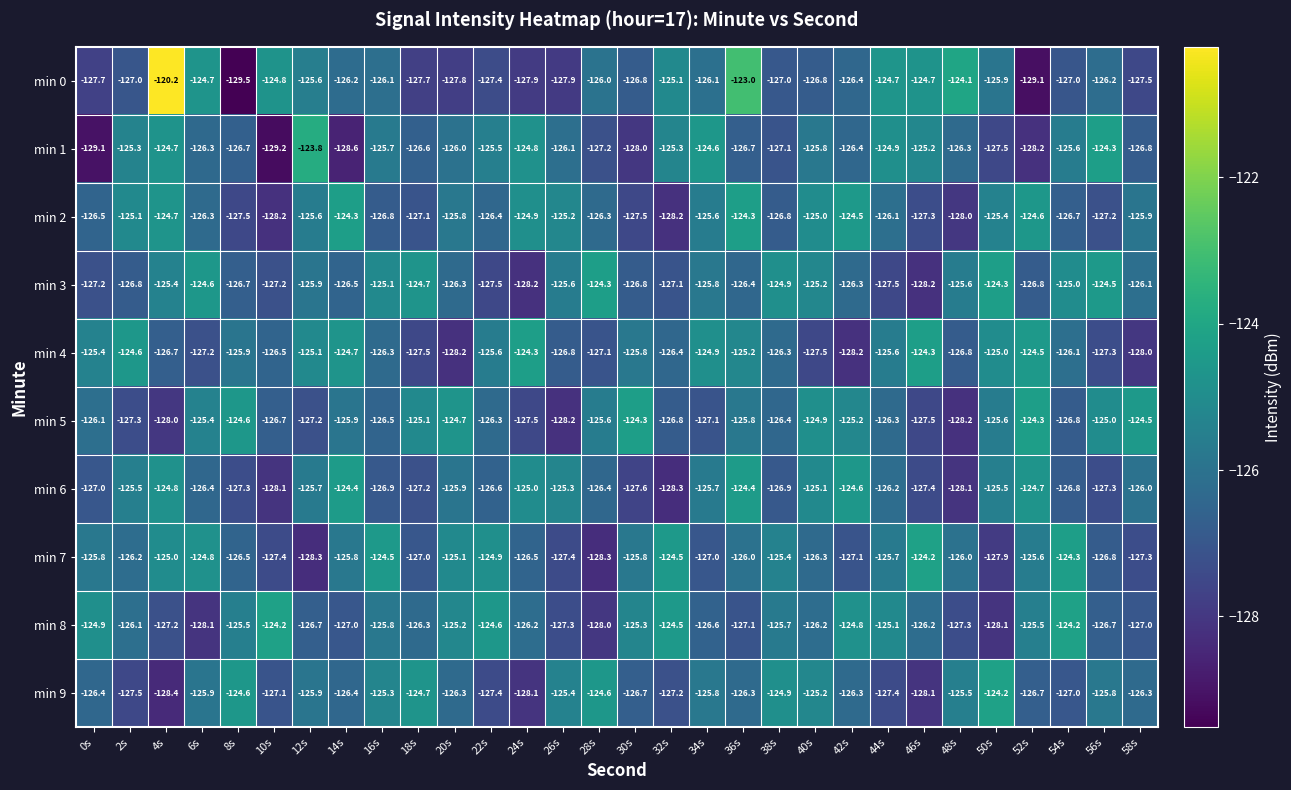

Which series changed the most between 26s and 50s?

min 5